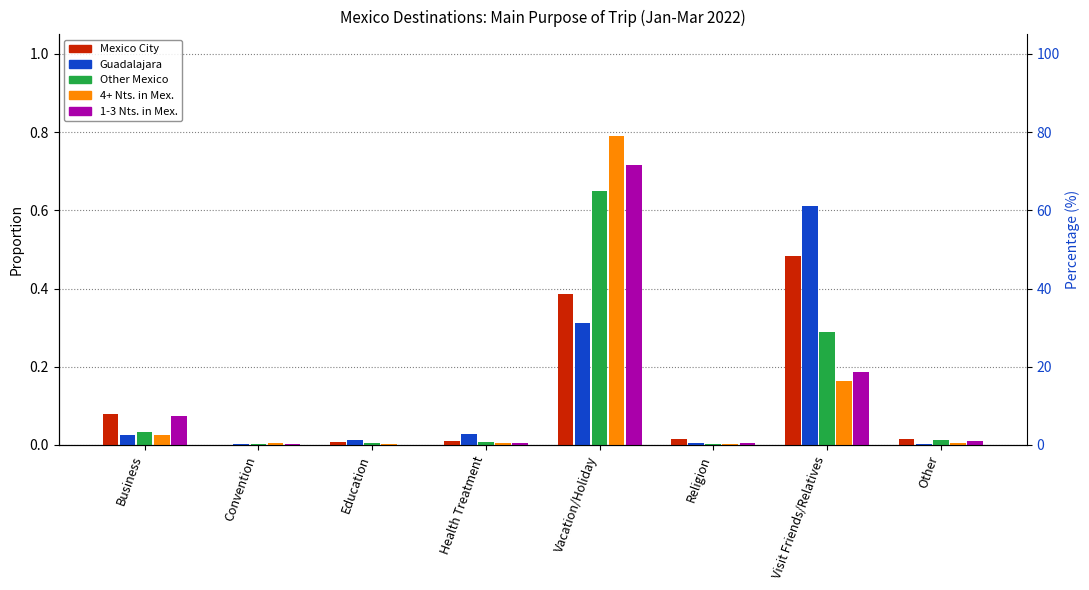

At how many categories does at least one series exceed 0?

8